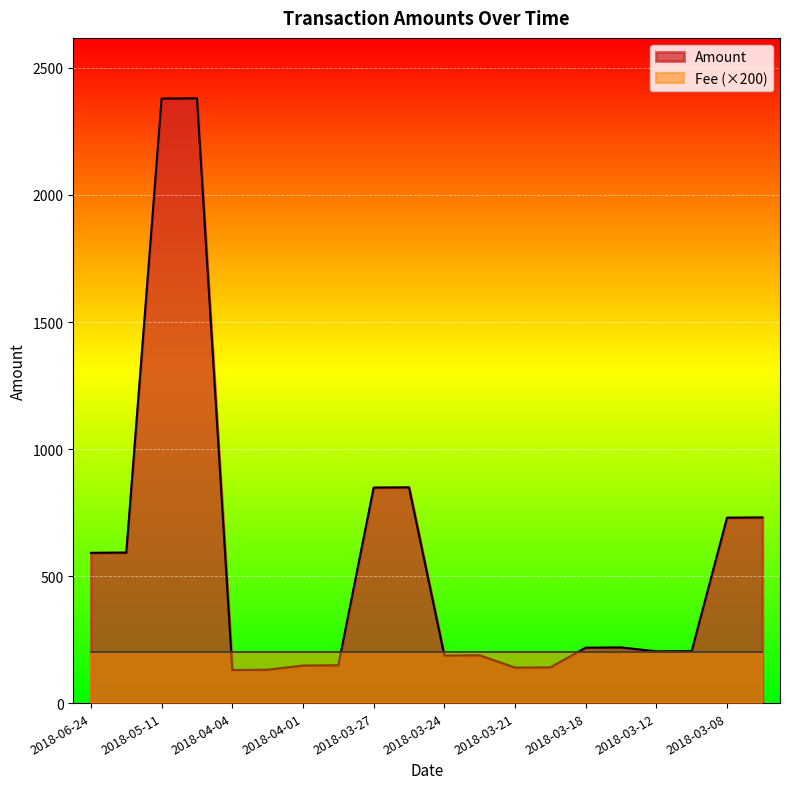

The value of Fee (×200) at 2018-03-12 is 280.8. True or false?

False